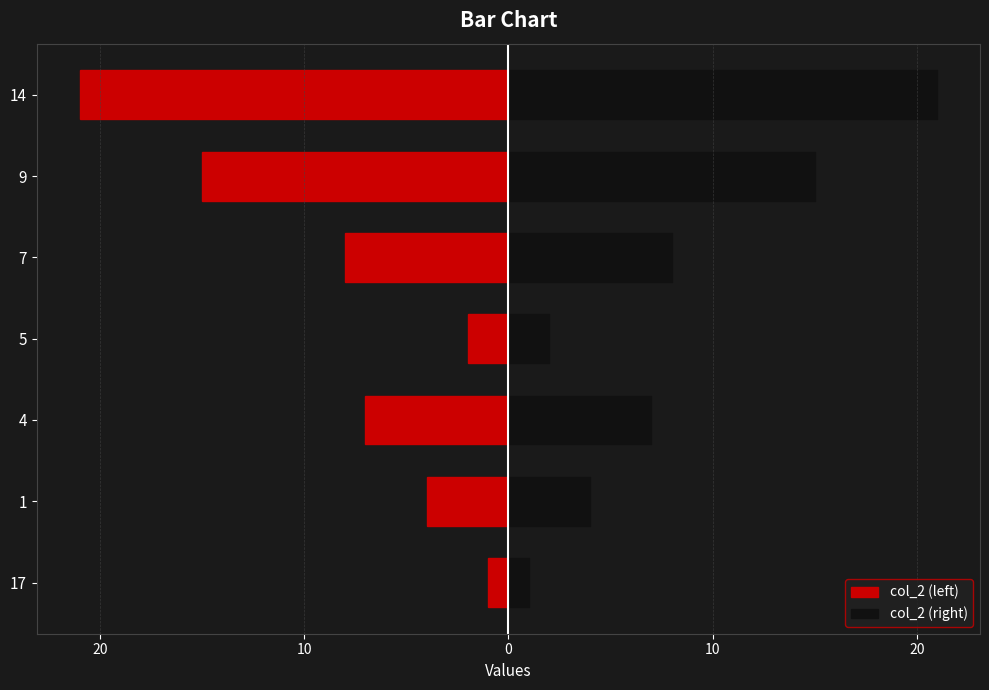

Which series has the largest range (max minus min)?

col_2 (left)